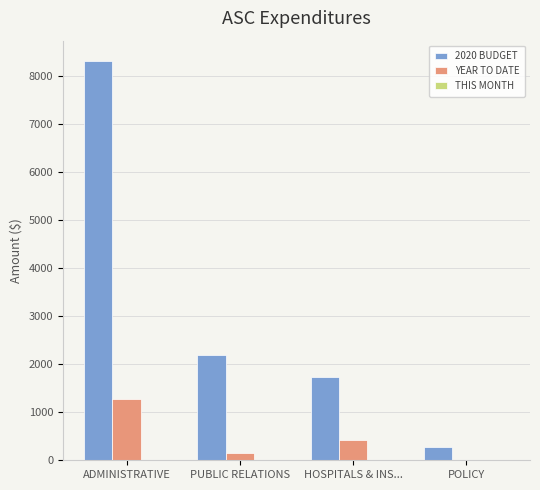

Are the bars horizontal?

No